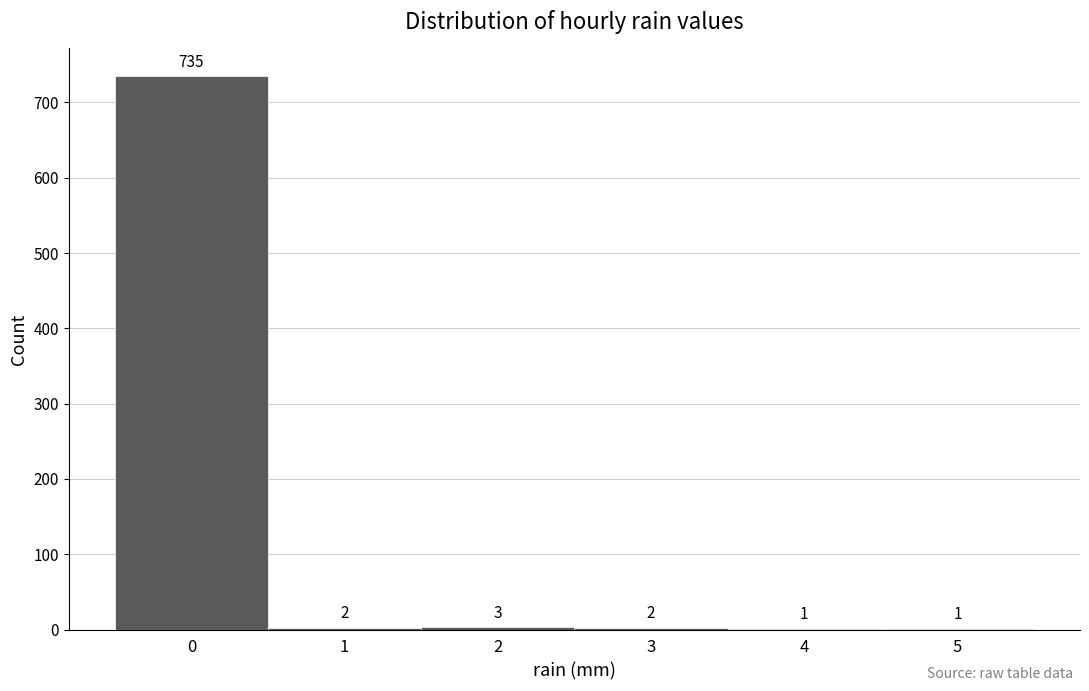

Reading left to right, transcribe this chart: for each bar, give the range it covers on the x-axis and its height.

-0.5 to 0.5: 735
0.5 to 1.5: 2
1.5 to 2.5: 3
2.5 to 3.5: 2
3.5 to 4.5: 1
4.5 to 5.5: 1